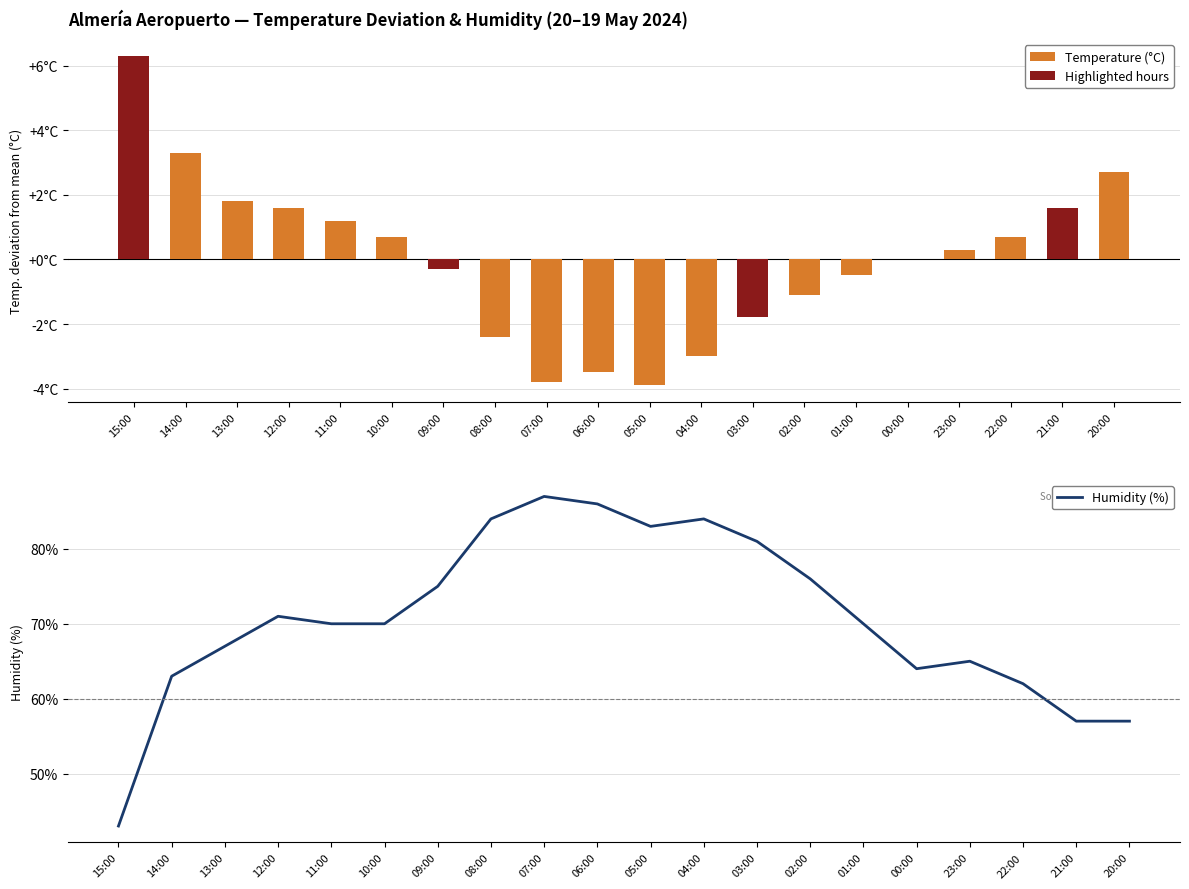

The value of Humidity (%) at 02:00 is 100.8. True or false?

False